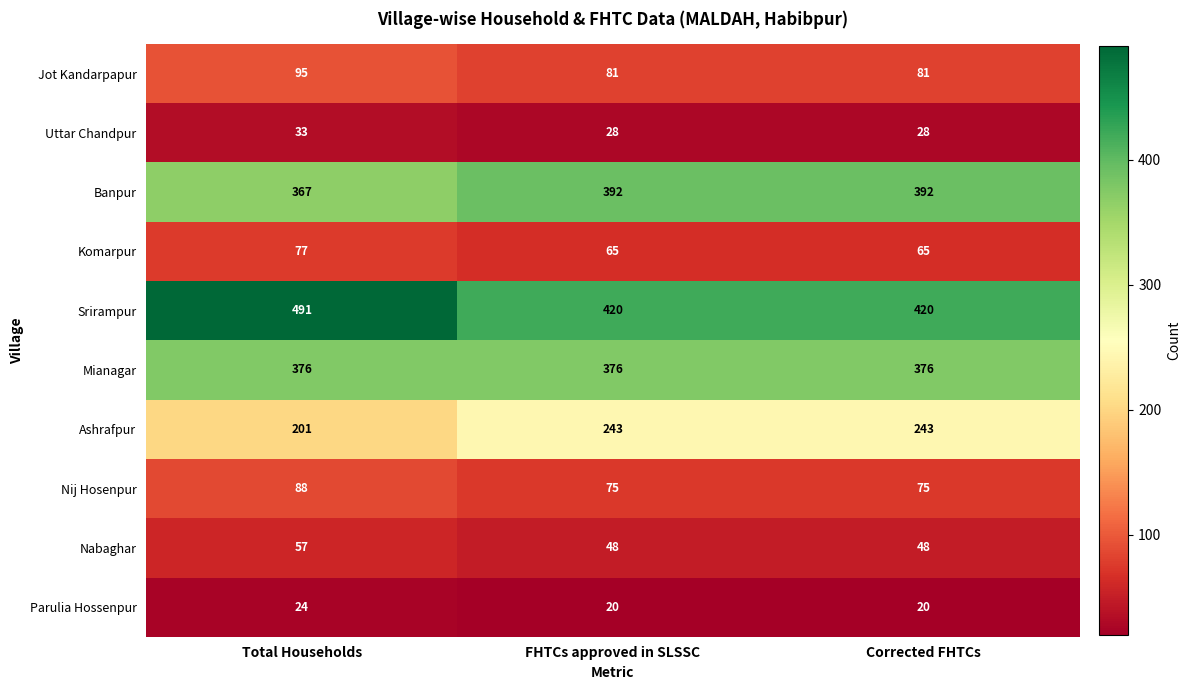

Reading left to right, transcribe all the data shown in this chart.

Jot Kandarpapur: Total Households=95	FHTCs approved in SLSSC=81	Corrected FHTCs=81
Uttar Chandpur: Total Households=33	FHTCs approved in SLSSC=28	Corrected FHTCs=28
Banpur: Total Households=367	FHTCs approved in SLSSC=392	Corrected FHTCs=392
Komarpur: Total Households=77	FHTCs approved in SLSSC=65	Corrected FHTCs=65
Srirampur: Total Households=491	FHTCs approved in SLSSC=420	Corrected FHTCs=420
Mianagar: Total Households=376	FHTCs approved in SLSSC=376	Corrected FHTCs=376
Ashrafpur: Total Households=201	FHTCs approved in SLSSC=243	Corrected FHTCs=243
Nij Hosenpur: Total Households=88	FHTCs approved in SLSSC=75	Corrected FHTCs=75
Nabaghar: Total Households=57	FHTCs approved in SLSSC=48	Corrected FHTCs=48
Parulia Hossenpur: Total Households=24	FHTCs approved in SLSSC=20	Corrected FHTCs=20